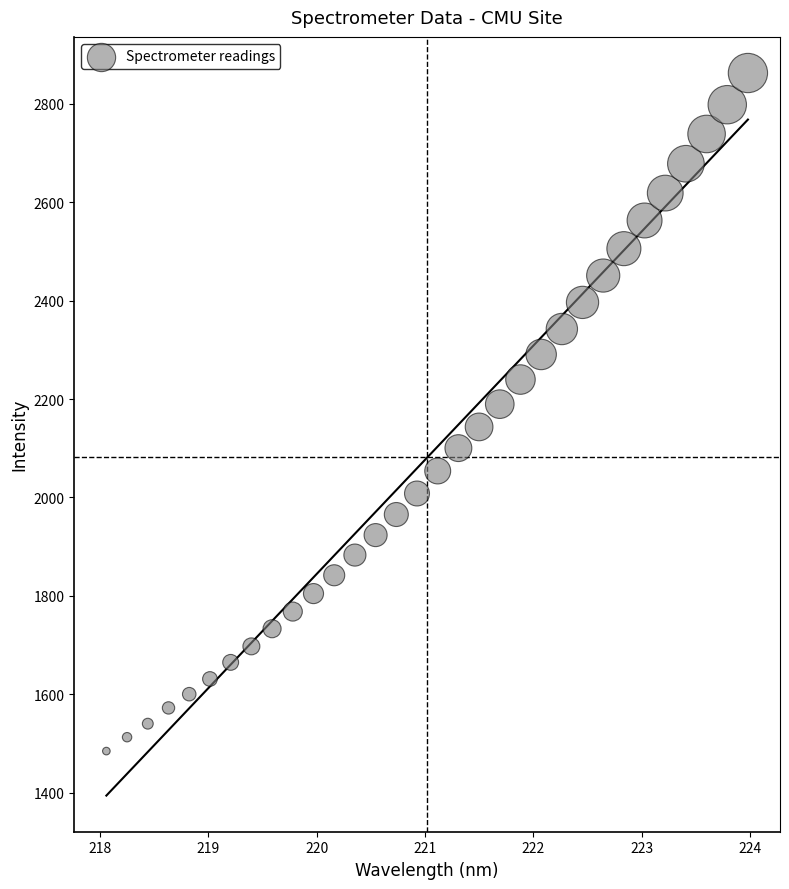

What is the range of X values (max minus min)?

5.9